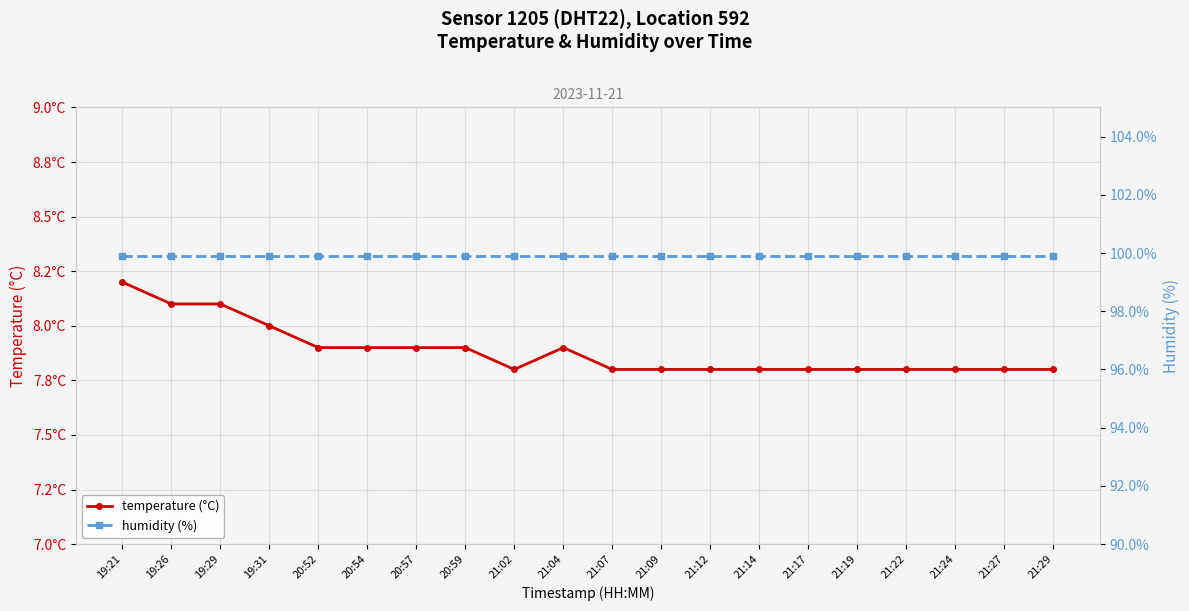

Which series has the largest range (max minus min)?

temperature (°C)